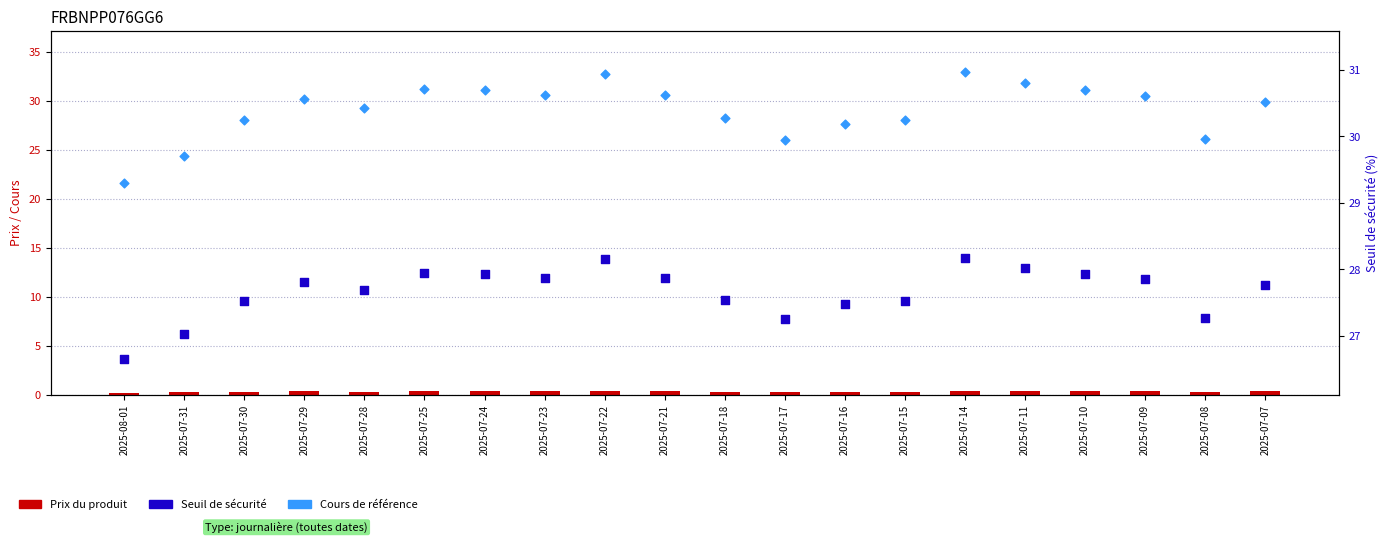

Which series has the largest total across all categories?

Cours de référence